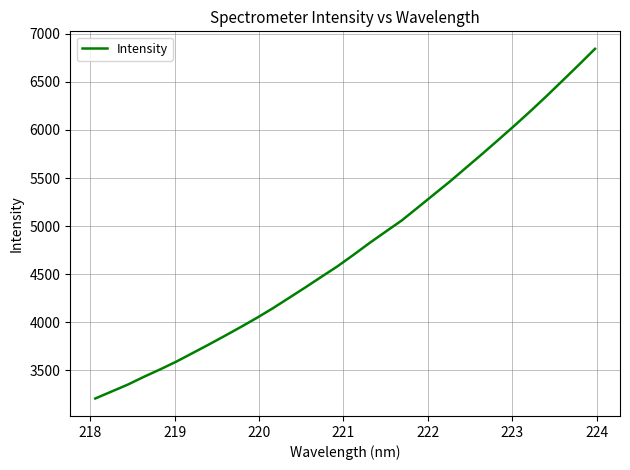

What is the minimum value shown in the chart?

3206.5